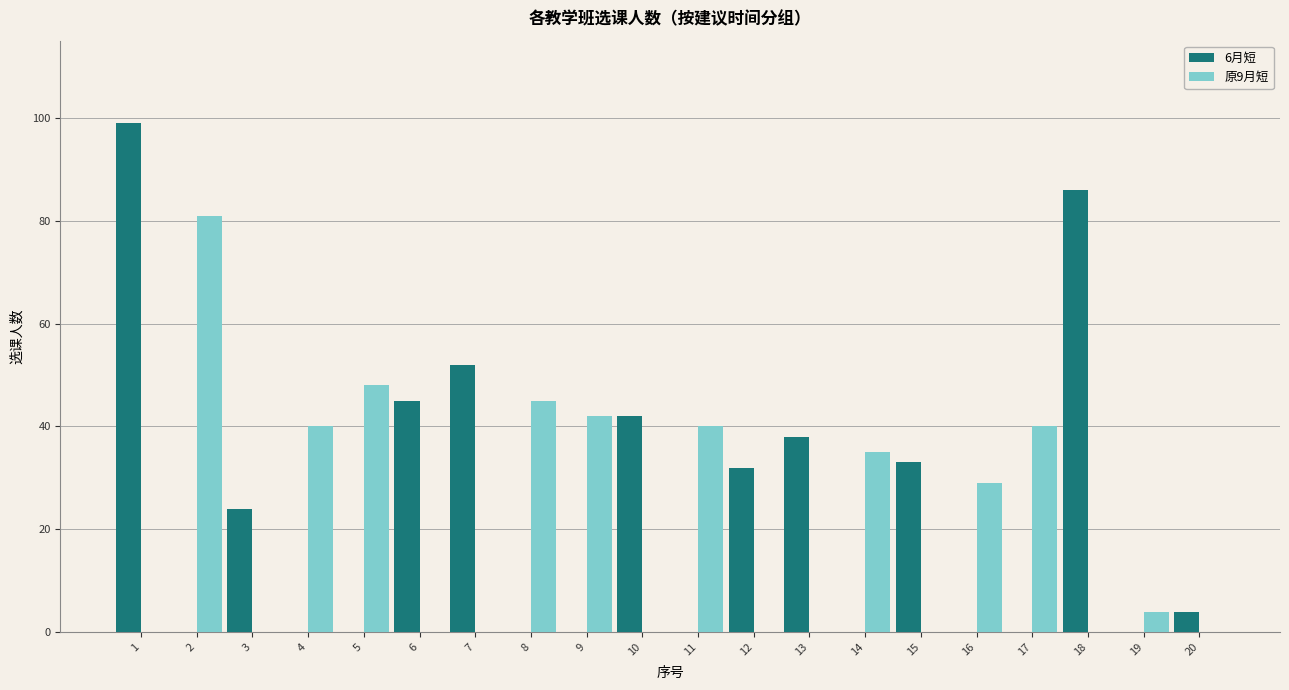

How many groups of bars are there?

20